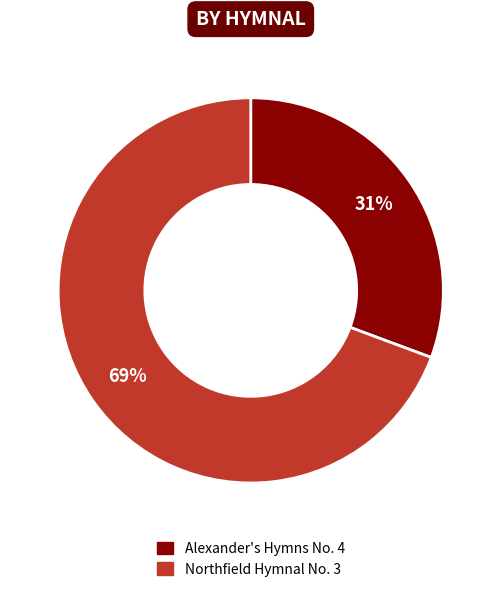

Which has a higher value, Alexander's Hymns No. 4 or Northfield Hymnal No. 3?

Northfield Hymnal No. 3